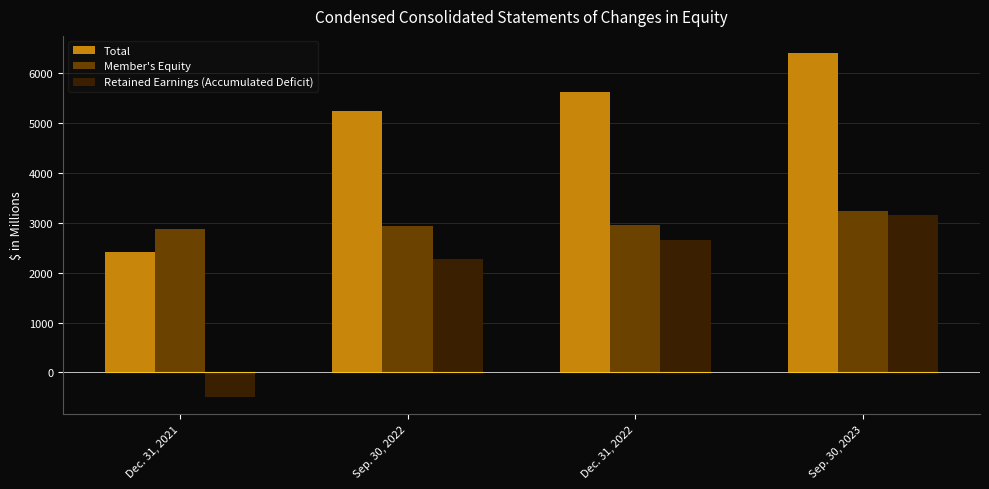

Which series has the largest total across all categories?

Total